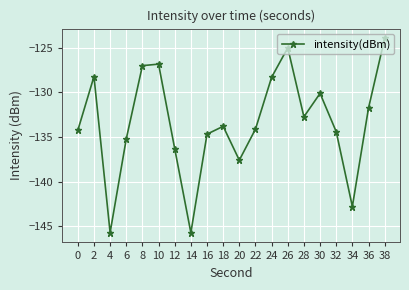

What is the value of the 12th point from the left?

-134.1